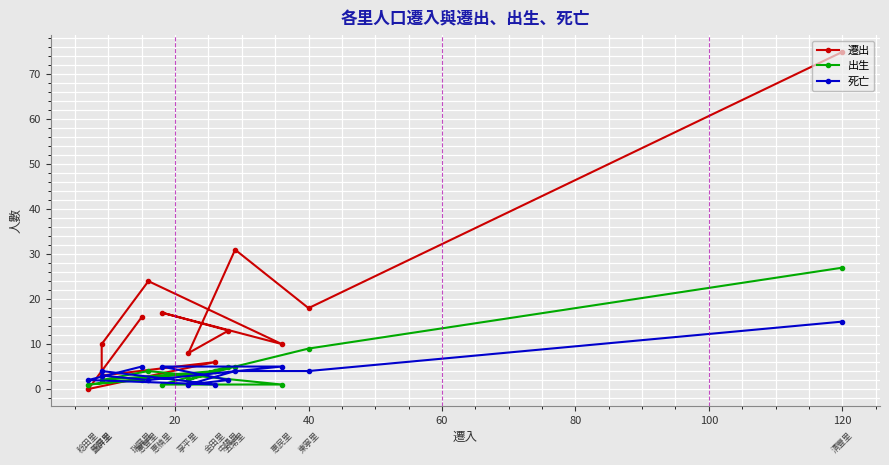

What is the highest value of the 死亡 series?

15